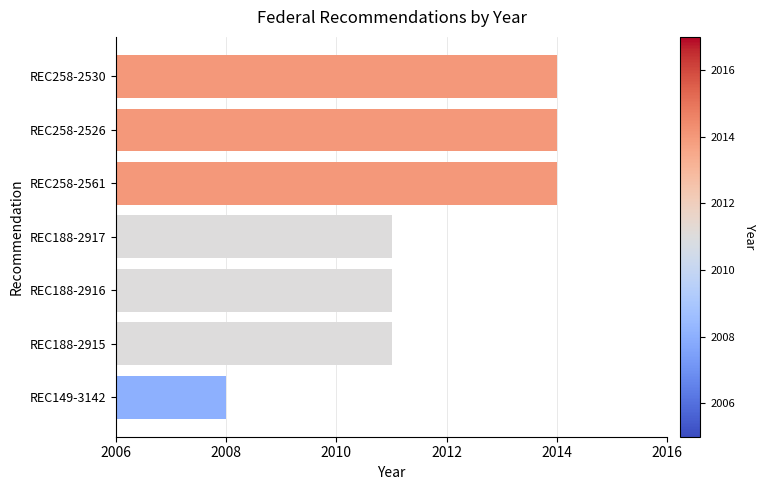

What is the difference between the maximum and minimum values?

6